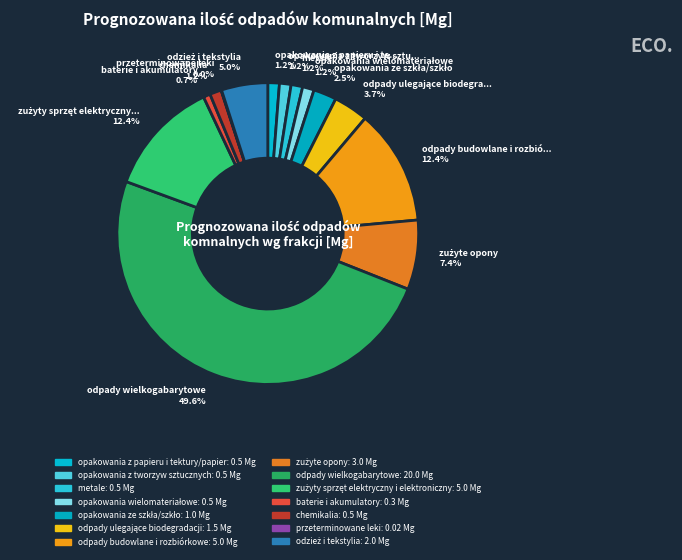

Does opakowania z tworzyw sztucznych represent more than half of the total?

No